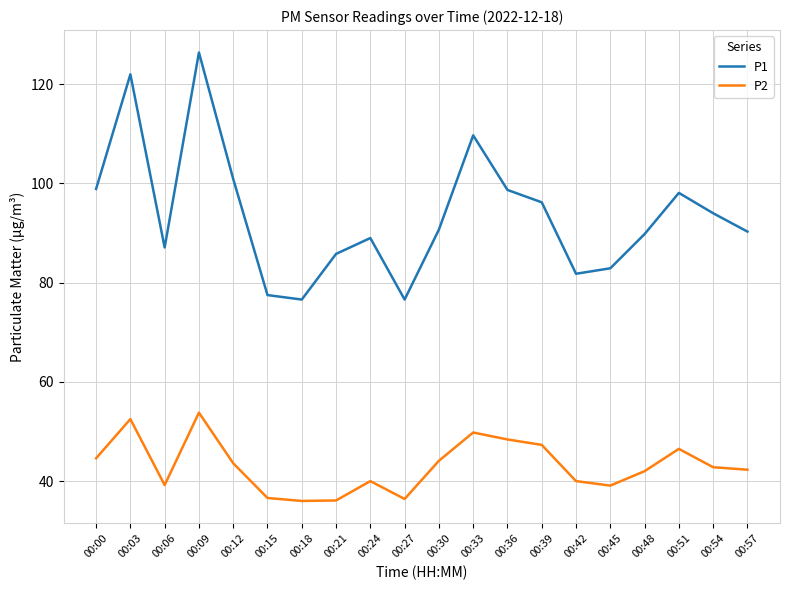

Is it true that P1 equals 85.8 at 00:21?

True